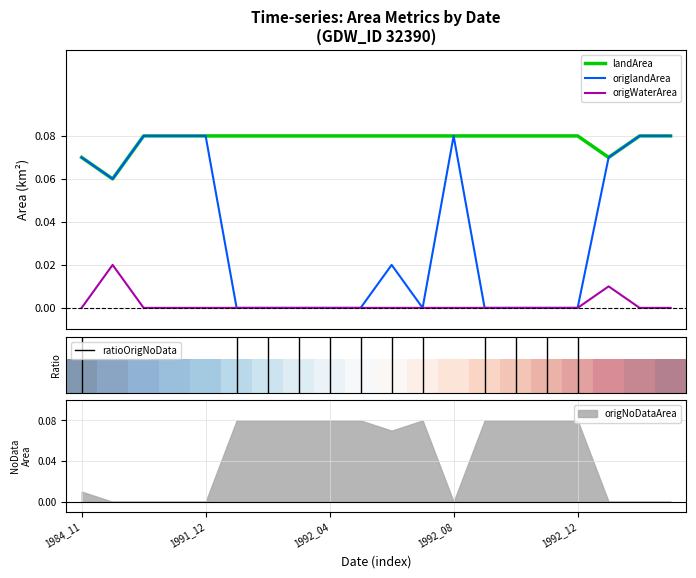

The value of origWaterArea at 1992_08 is -0.0. True or false?

False